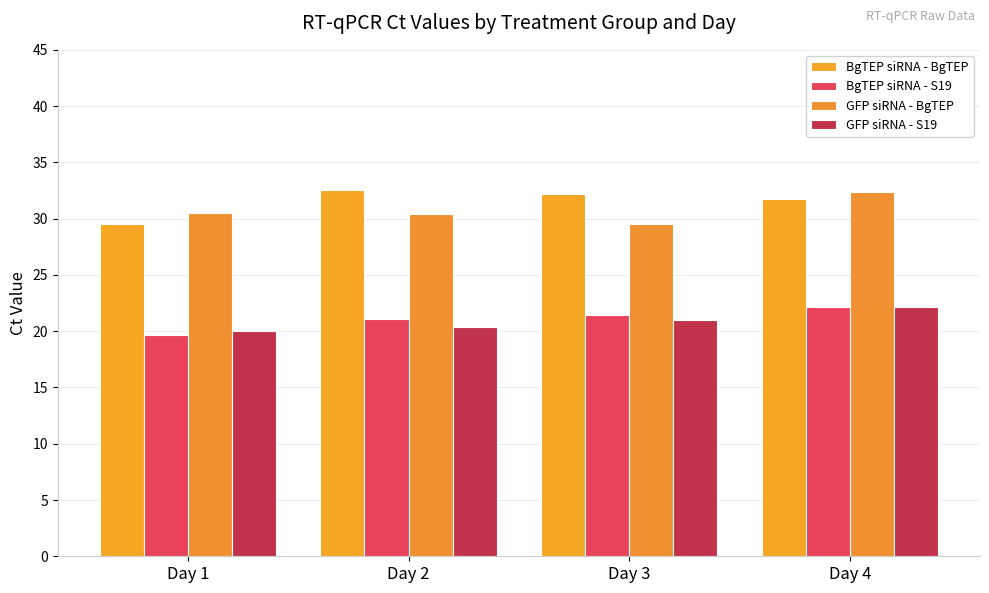

What is the difference between the highest and lowest values at Day 1?

10.8